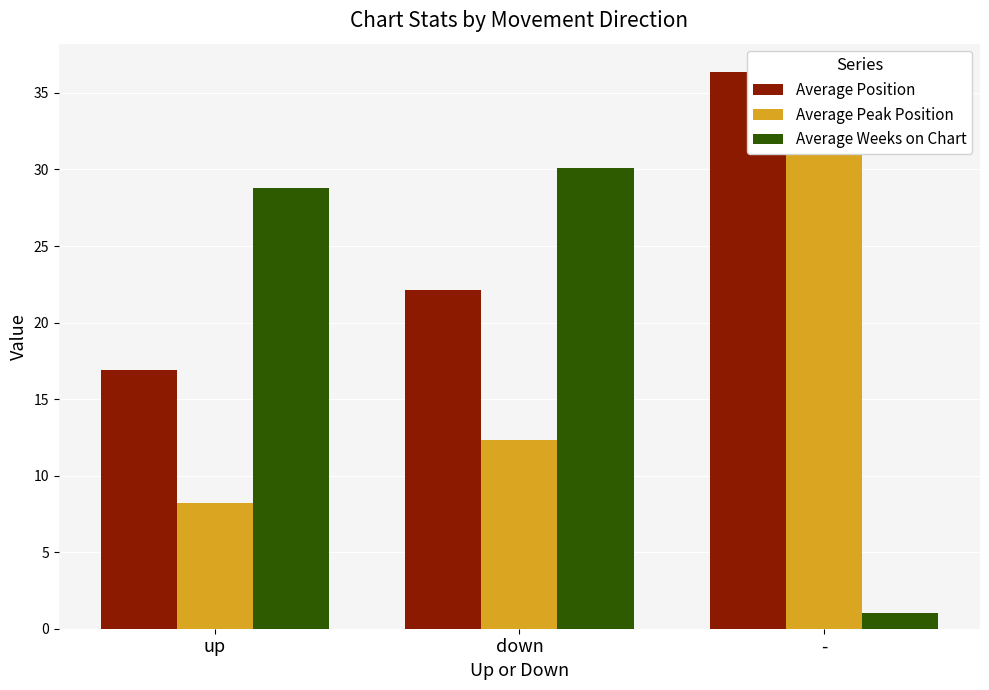

What is the sum of all Average Position values?

75.4